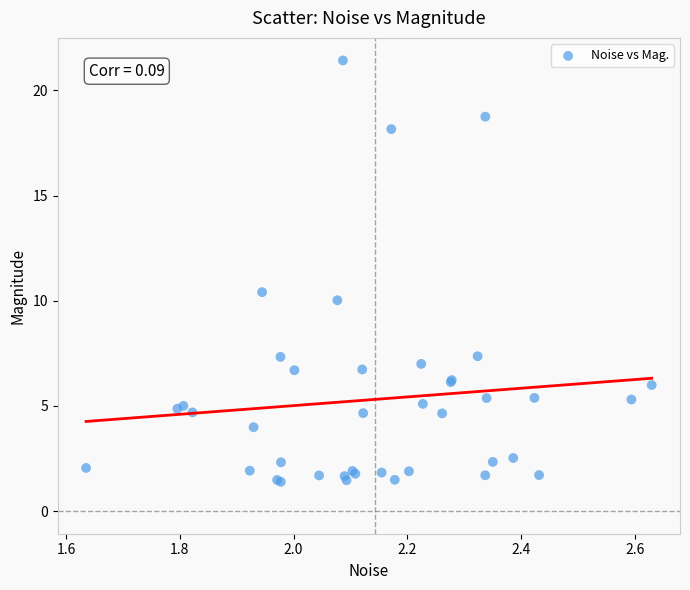

What Y value in the scatter plot is closest to 11?

10.4